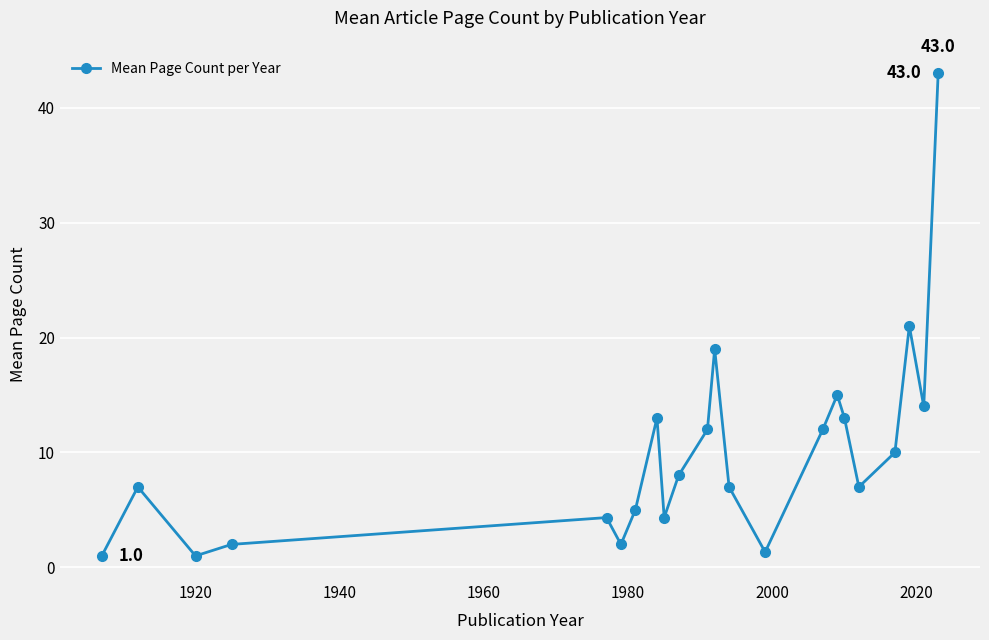

What is the difference between the maximum and minimum values?

42.0